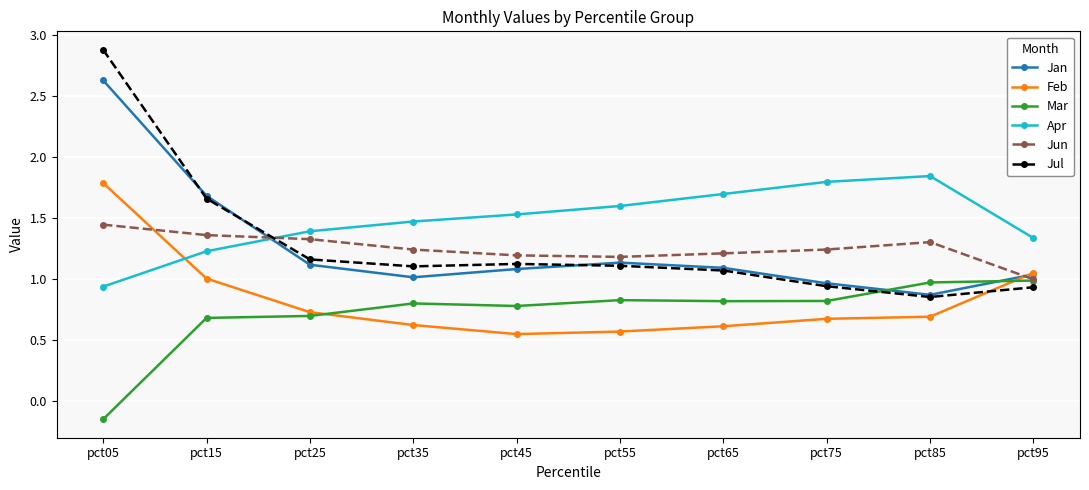

The Apr series shows 0.6 at pct25. True or false?

False